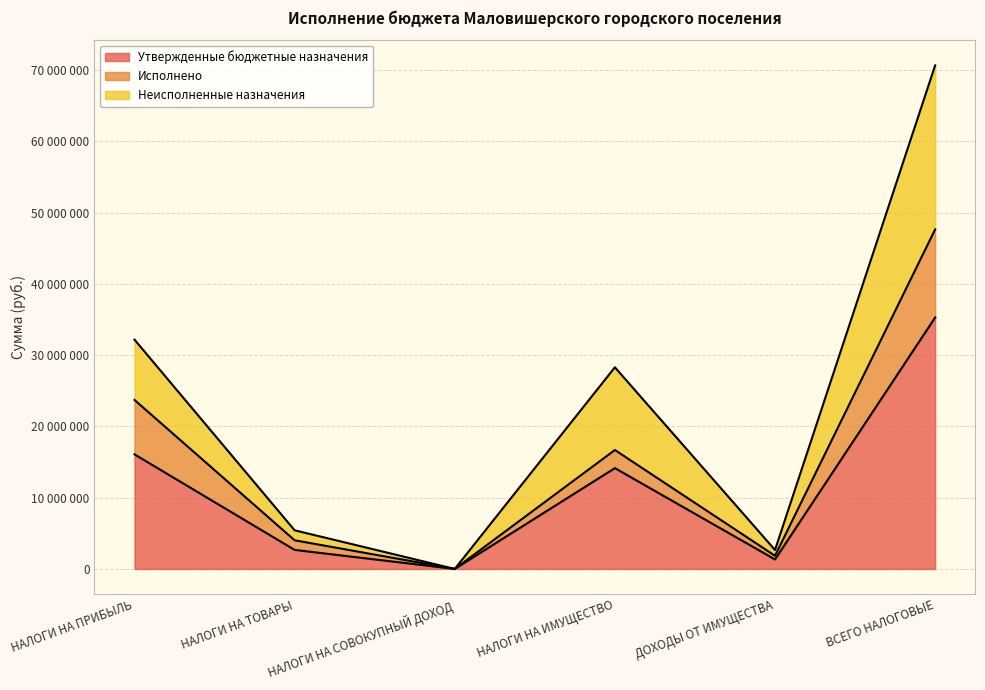

What position from the right is НАЛОГИ НА ТОВАРЫ?

5